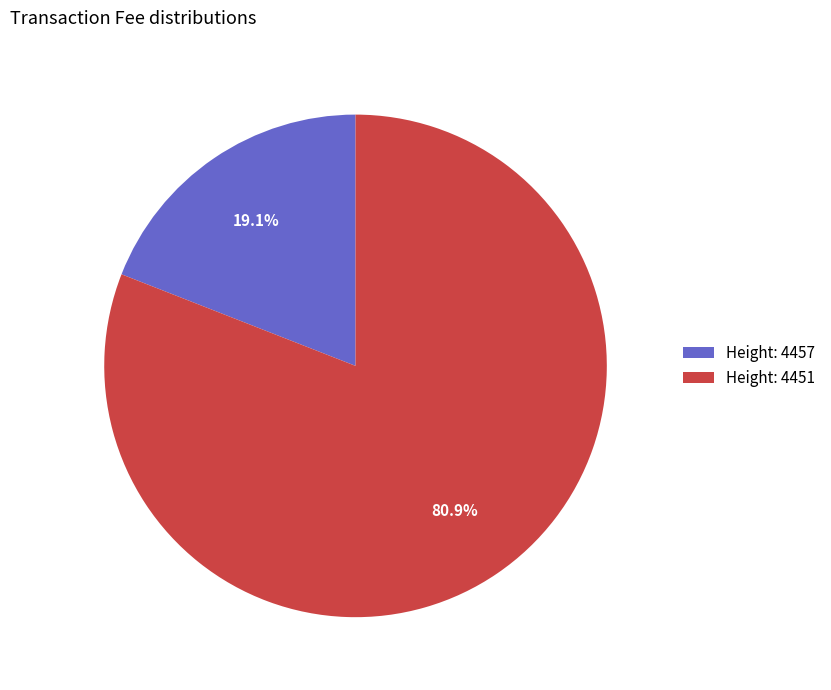

What percentage do Height: 4451 and Height: 4457 together represent?

100.0%